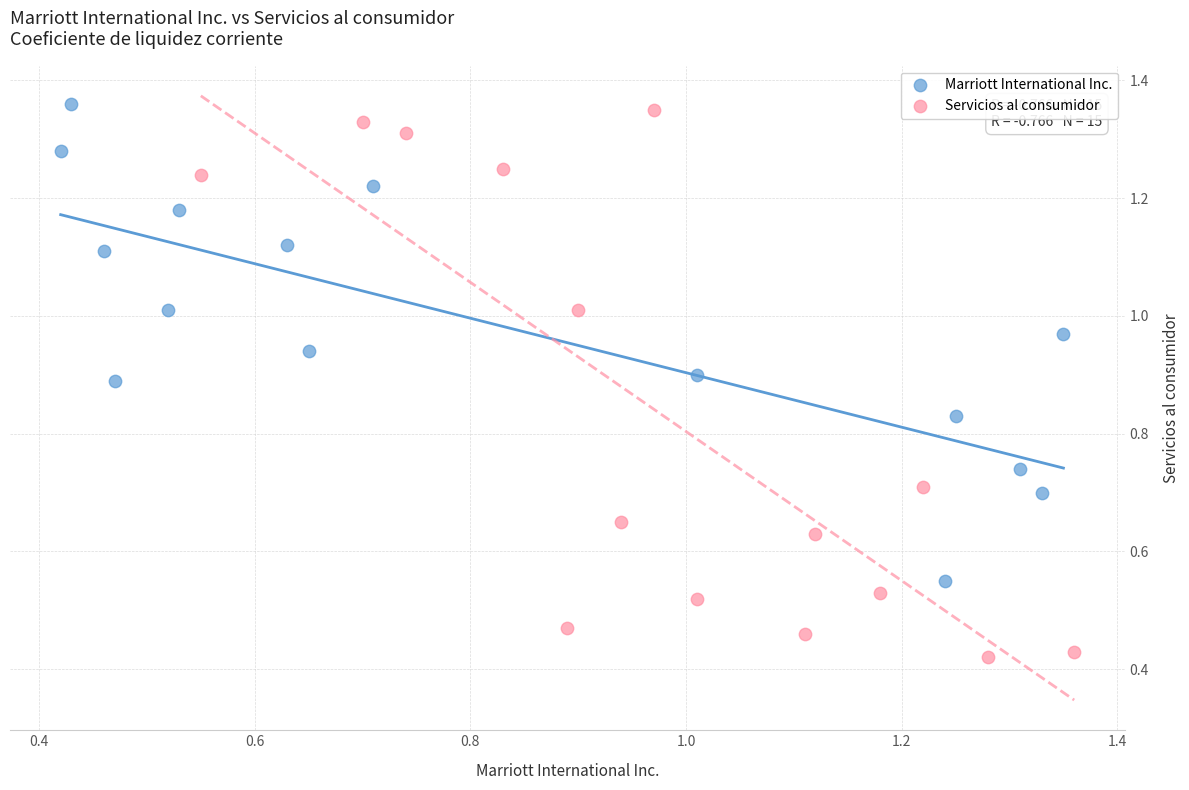

Which series has the widest spread of Y values?

Servicios al consumidor